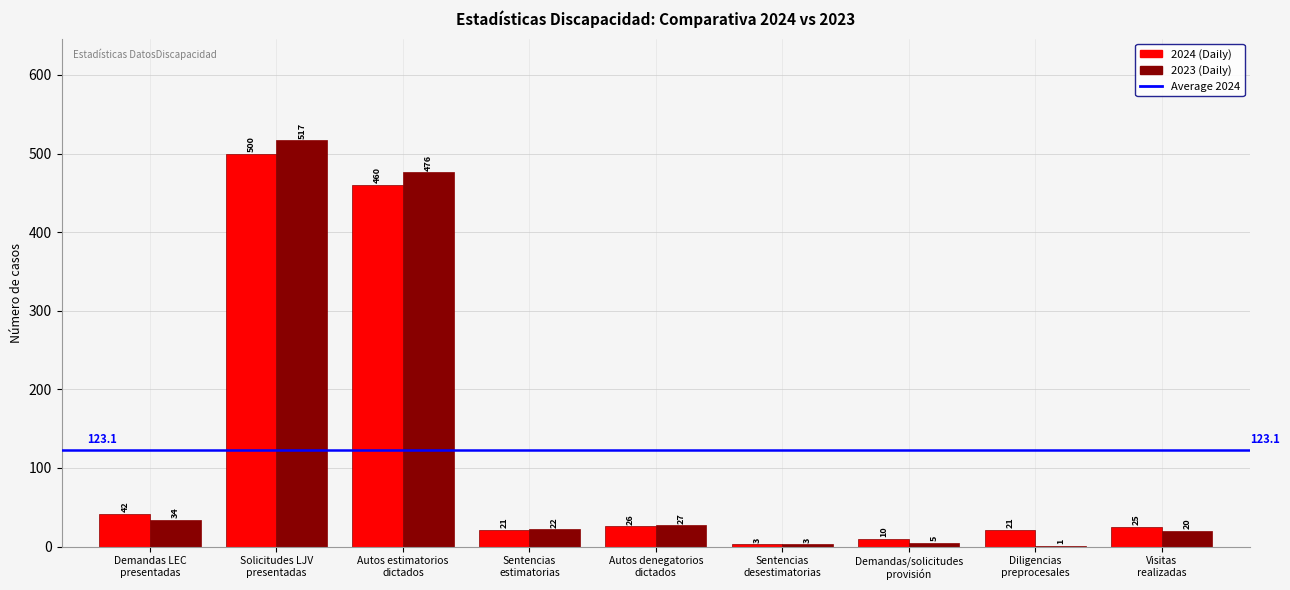

What is the maximum value shown in the chart?

517